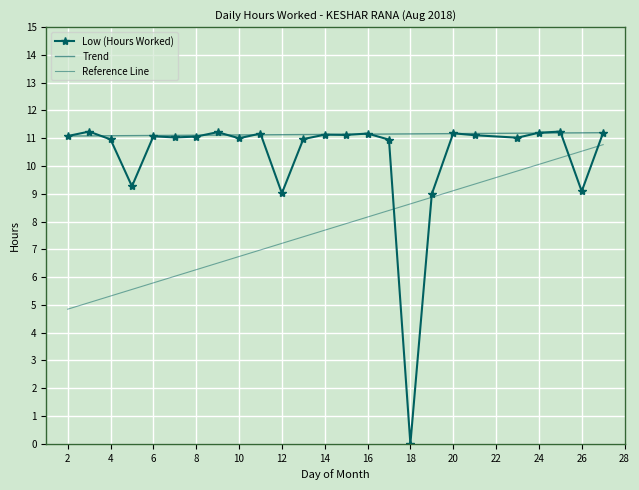

What is the difference between the maximum and minimum values?

11.2